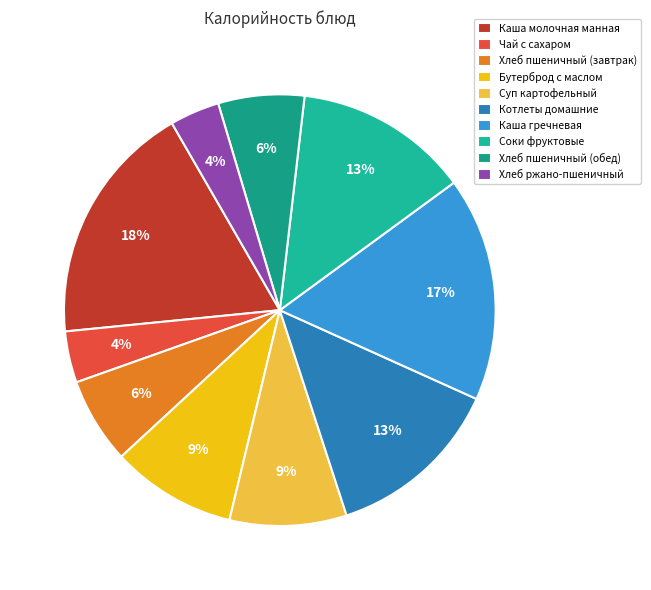

Is Соки фруктовые the majority of the pie?

No